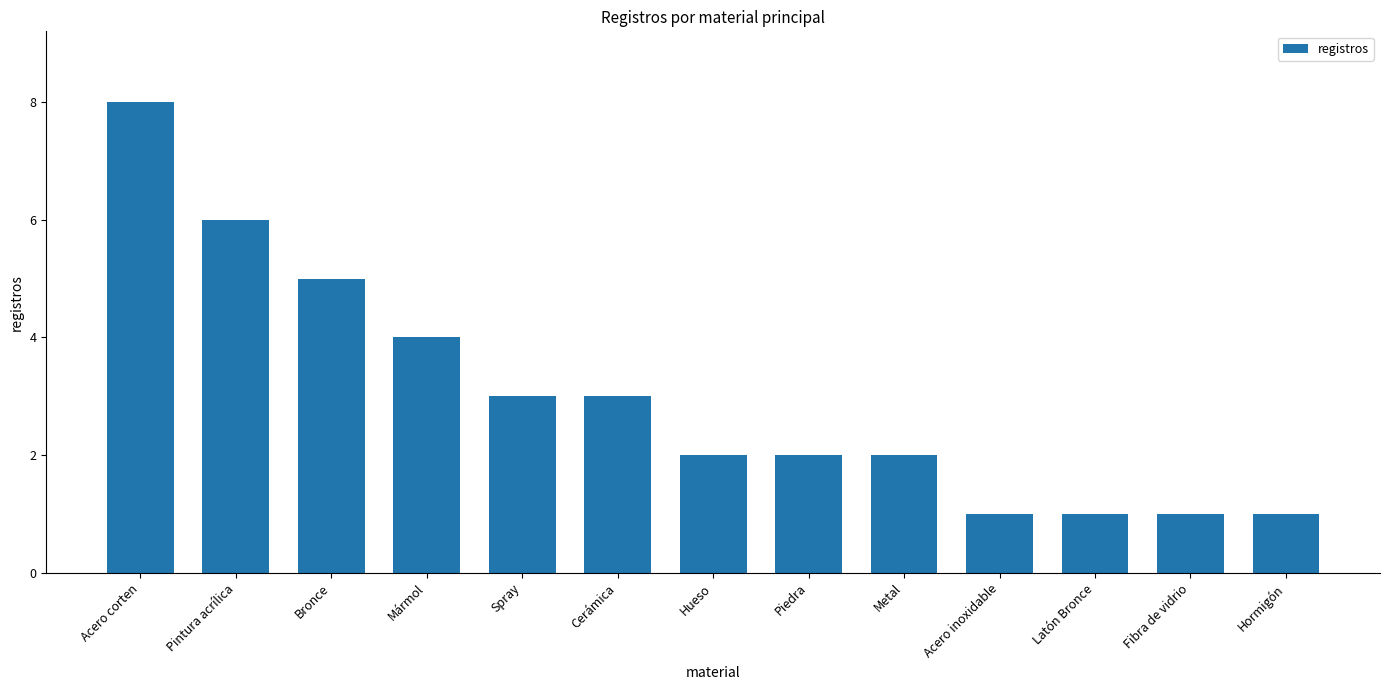

What is the label of the 10th bar from the right?

Mármol